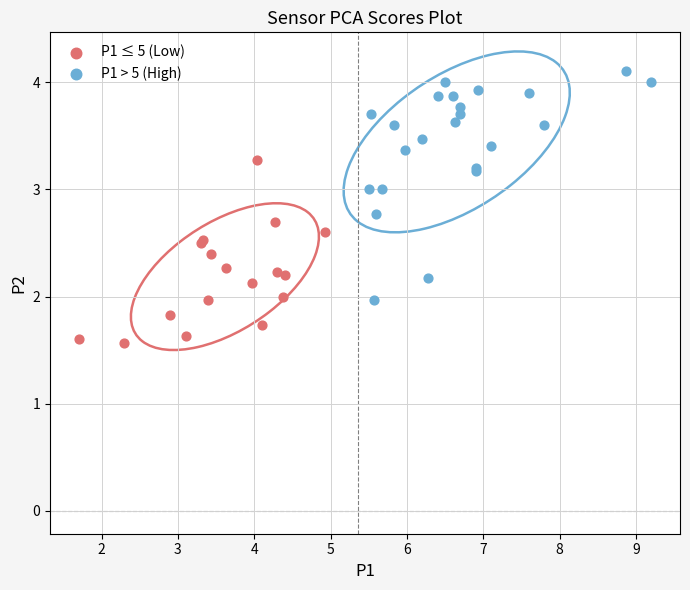

Which series has the widest spread of Y values?

P1 > 5 (High)